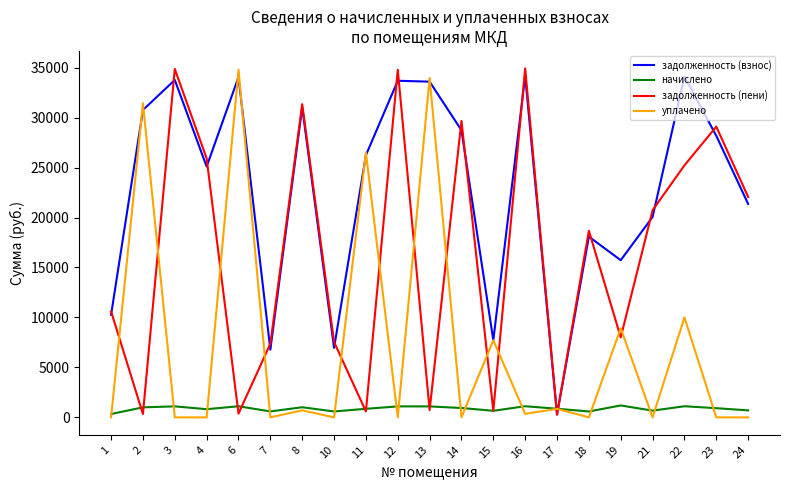

What is the spread (max minus min) of values at 18?

18670.1